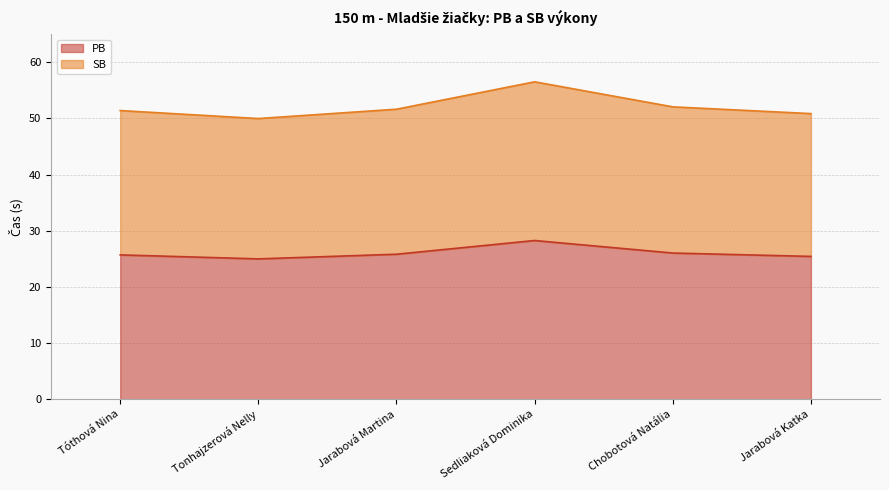

What is the sum of the SB values at Tóthová Nina and Jarabová Katka?

102.3